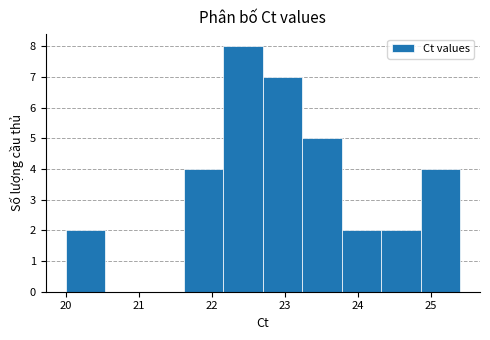

How tall is the bar that spans 23.78 to 24.32 on the x-axis? Neither the bar edges nor the heights are printed on the chart, so give them approximately, as read against the axes.

2